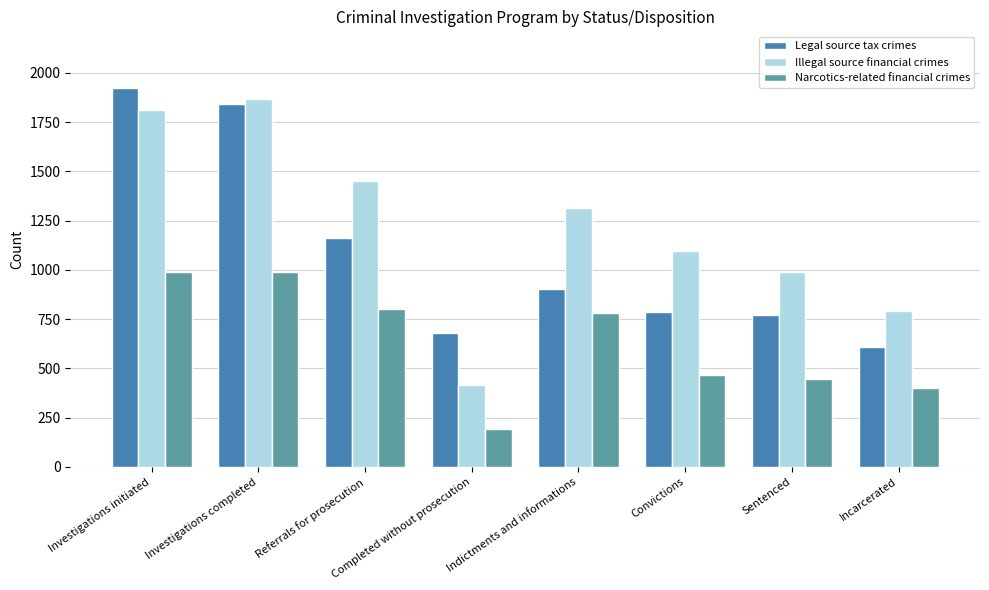

What value does the Illegal source financial crimes series have at Referrals for prosecution, to the nearest 100?

1500